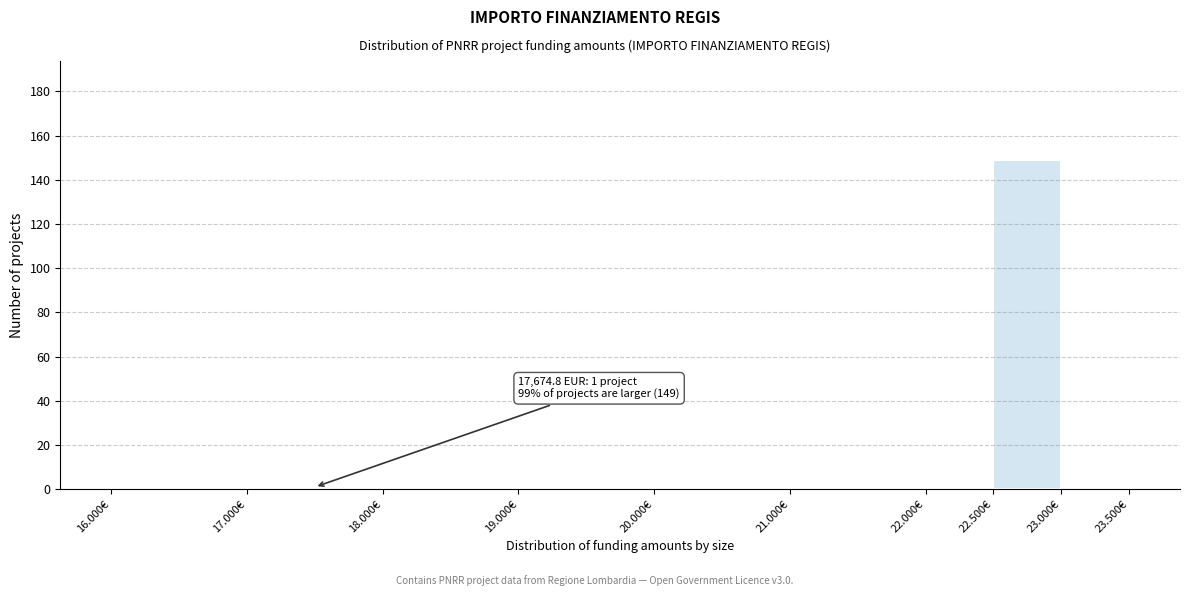

Reading left to right, what are all the values shown in this chart?

16.000€=0	17.000€=1	18.000€=0	19.000€=0	20.000€=0	21.000€=0	22.000€=0	22.500€=149	23.000€=0